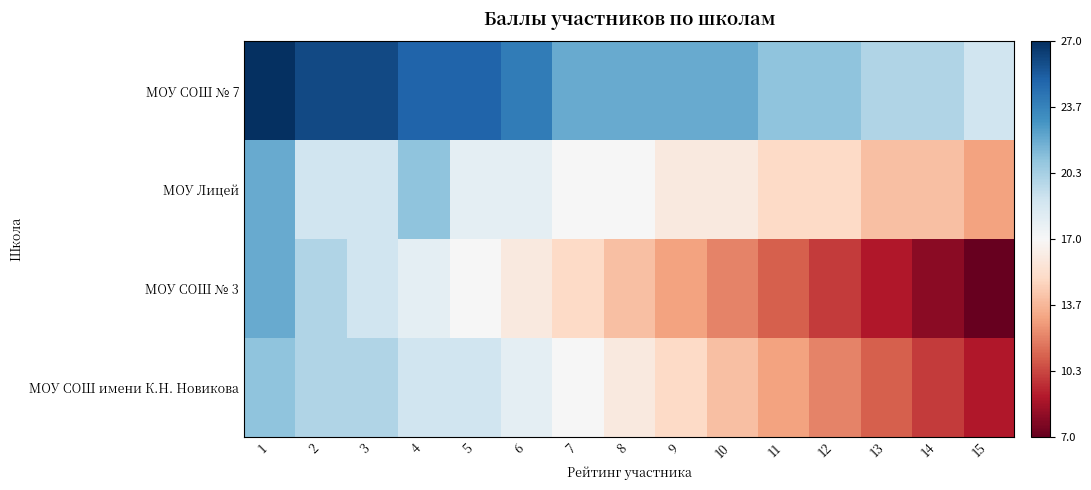

Which series has the widest spread of values?

МОУ СОШ № 3